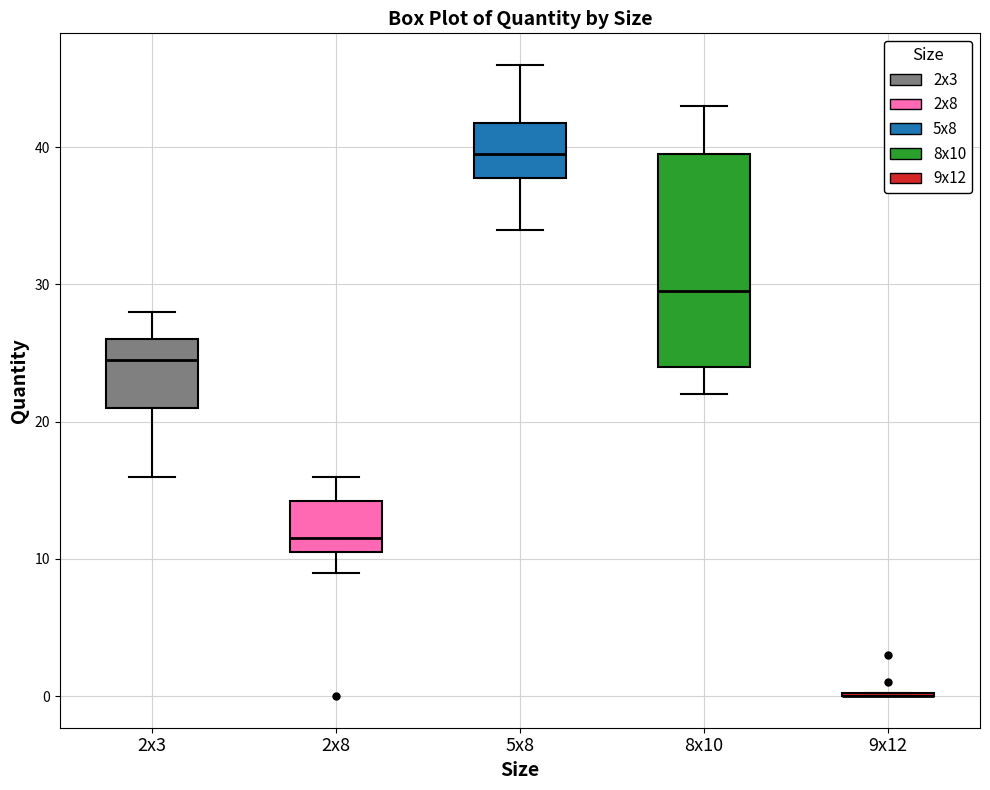

Reading left to right, transcribe this box plot: for each box, give where its median line is, the range the box spans, and where its two whiskers end, as read against the y-axis. The values are not printed on the chart, so give them approximately, as read against the axis.

2x3: median 25, box 21 to 26, whiskers 16 to 28
2x8: median 12, box 11 to 14, whiskers 9 to 16
5x8: median 40, box 38 to 42, whiskers 34 to 46
8x10: median 30, box 24 to 40, whiskers 22 to 43
9x12: box collapsed to a line at 0, whiskers 0 to 0